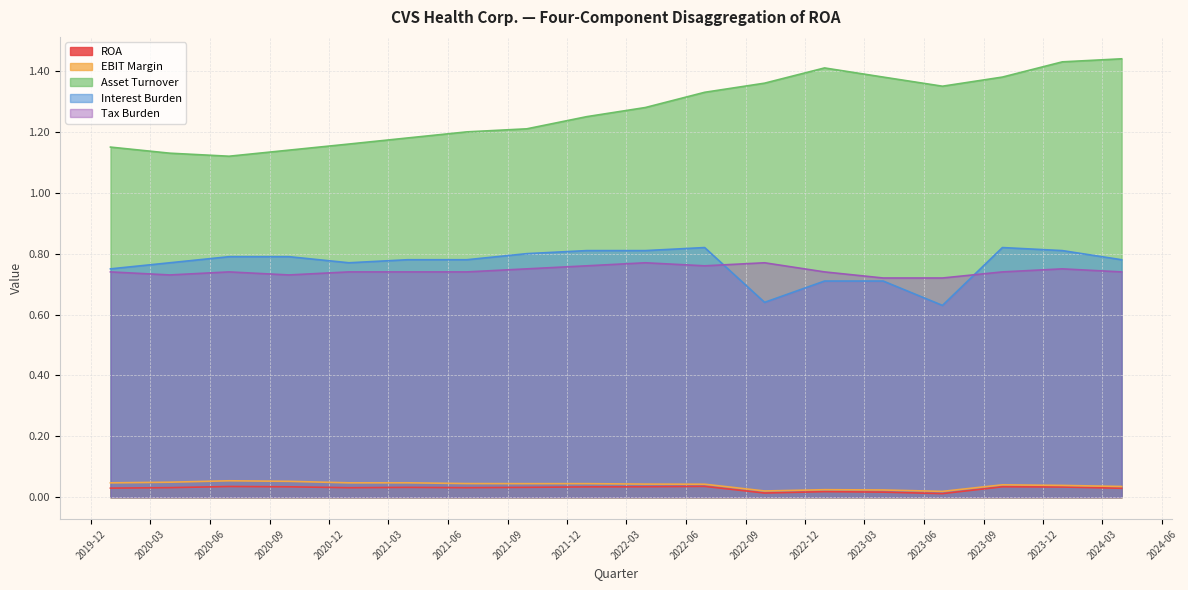

What is the label of the 13th point from the left?

2022-12-31